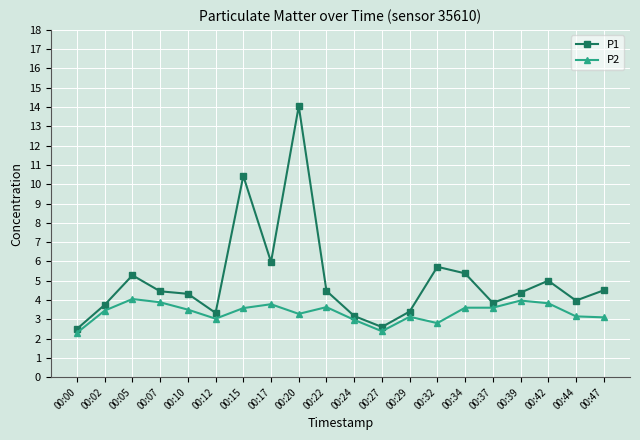

Which series has the largest total across all categories?

P1